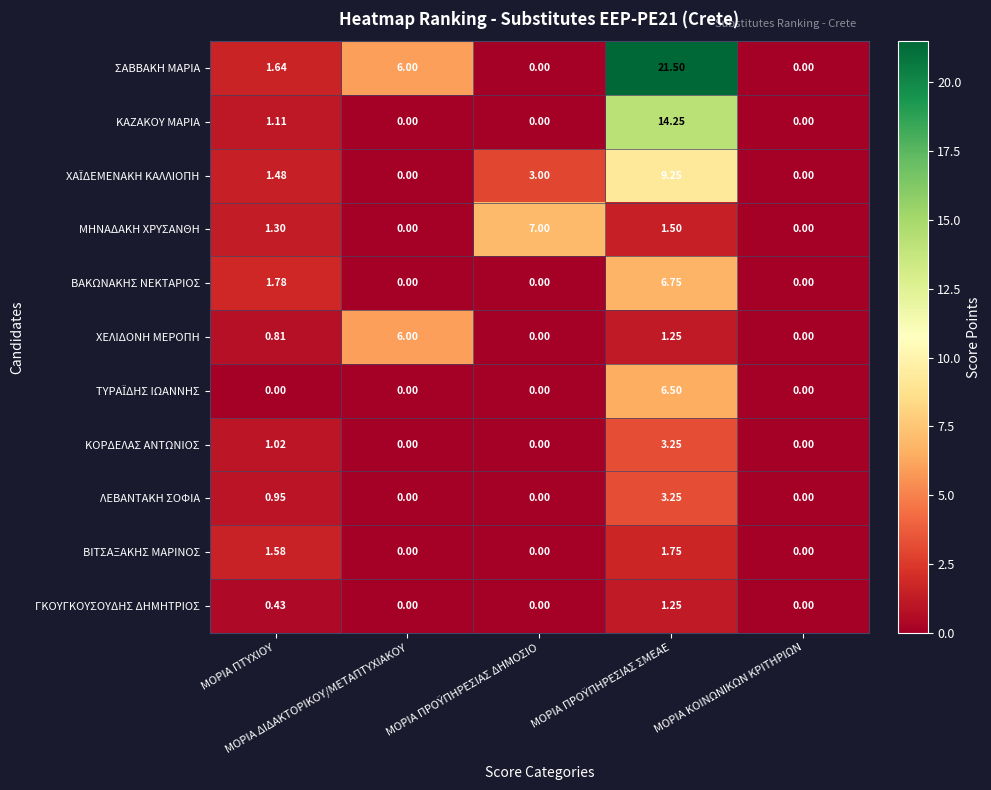

Which series has the widest spread of values?

ΣΑΒΒΑΚΗ ΜΑΡΙΑ